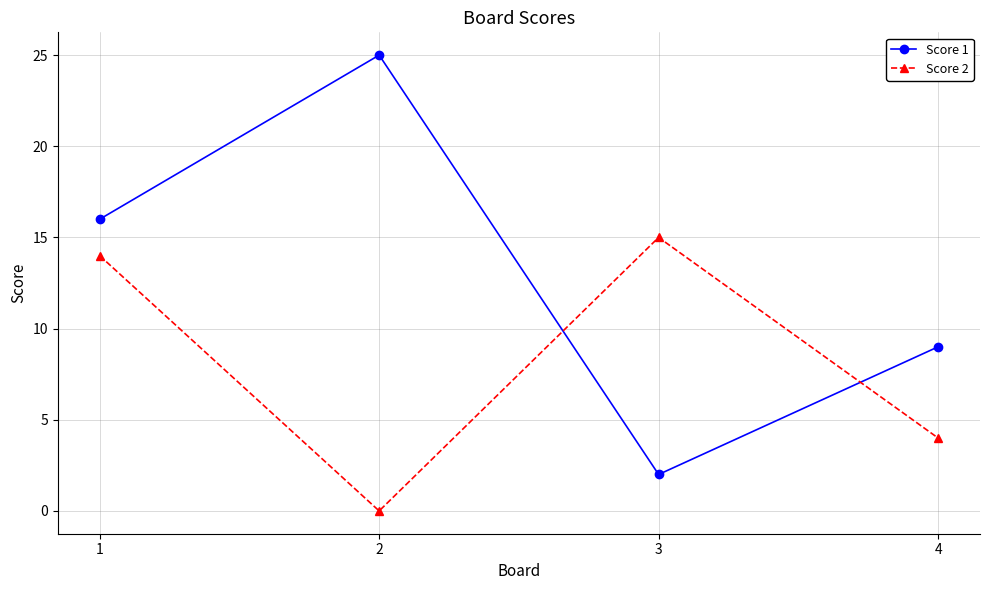

Reading left to right, extract all data points from this chart.

Score 1: 1=16	2=25	3=2	4=9
Score 2: 1=14	2=0	3=15	4=4